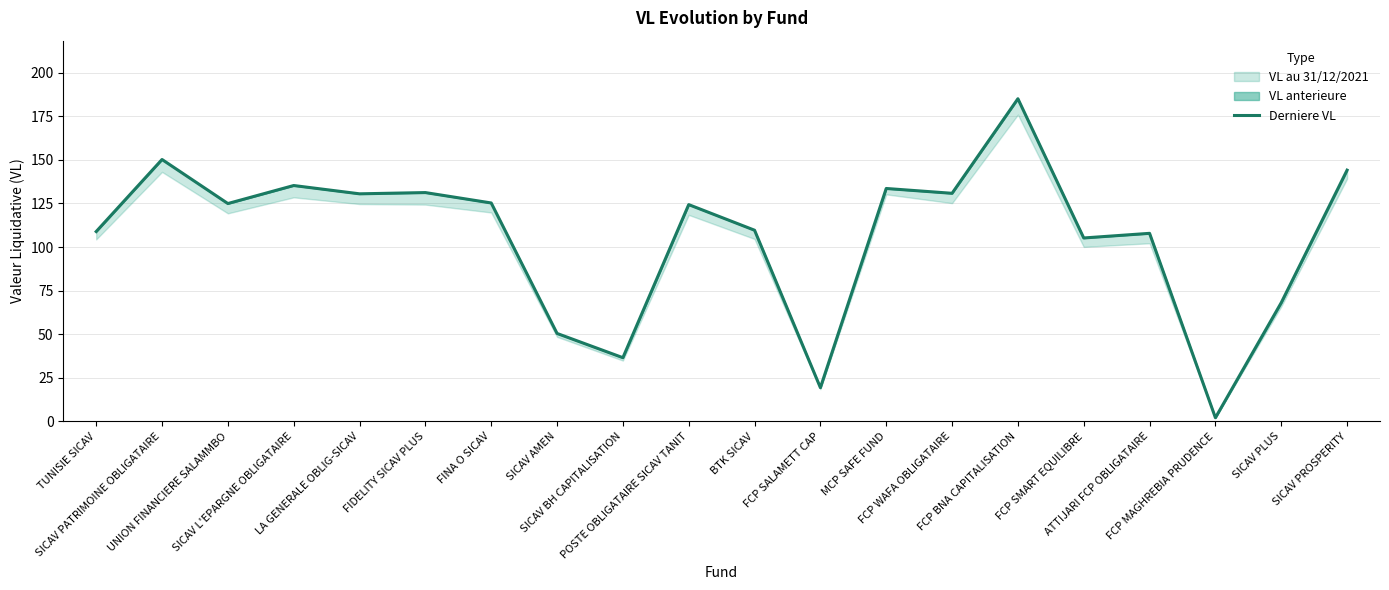

The chart shows a value of 0.8 at FCP MAGHREBIA PRUDENCE. True or false?

False